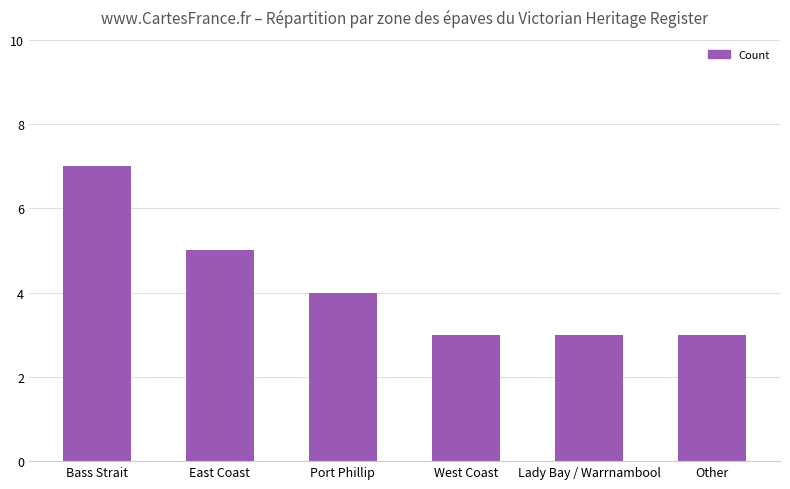

How many categories are shown in the chart?

6